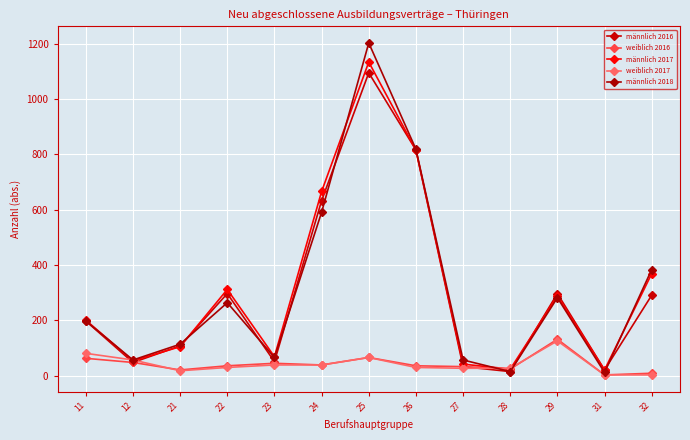

Count the number of categories in the chart.

13